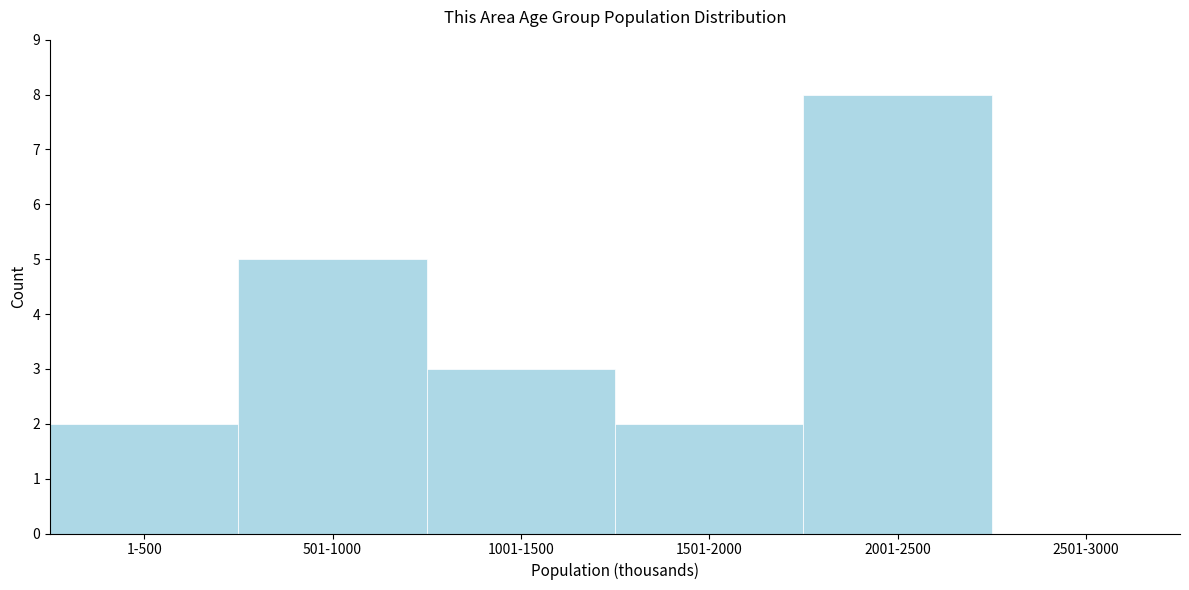

Reading left to right, extract all data points from this chart.

1-500=2	501-1000=5	1001-1500=3	1501-2000=2	2001-2500=8	2501-3000=0